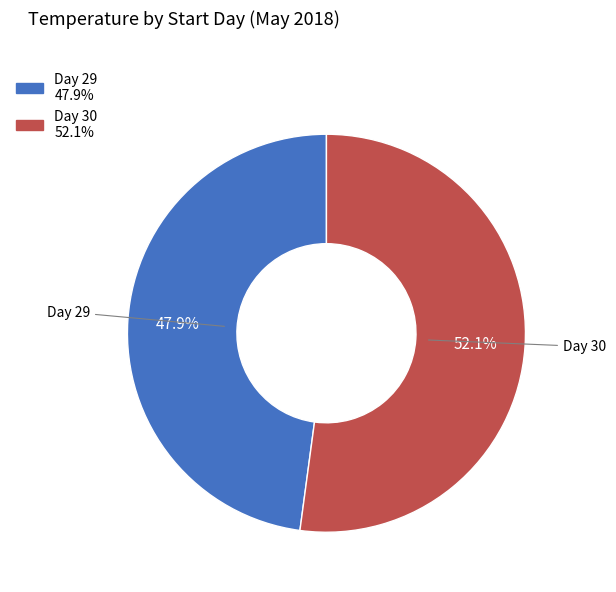

How many slices are in this pie chart?

2